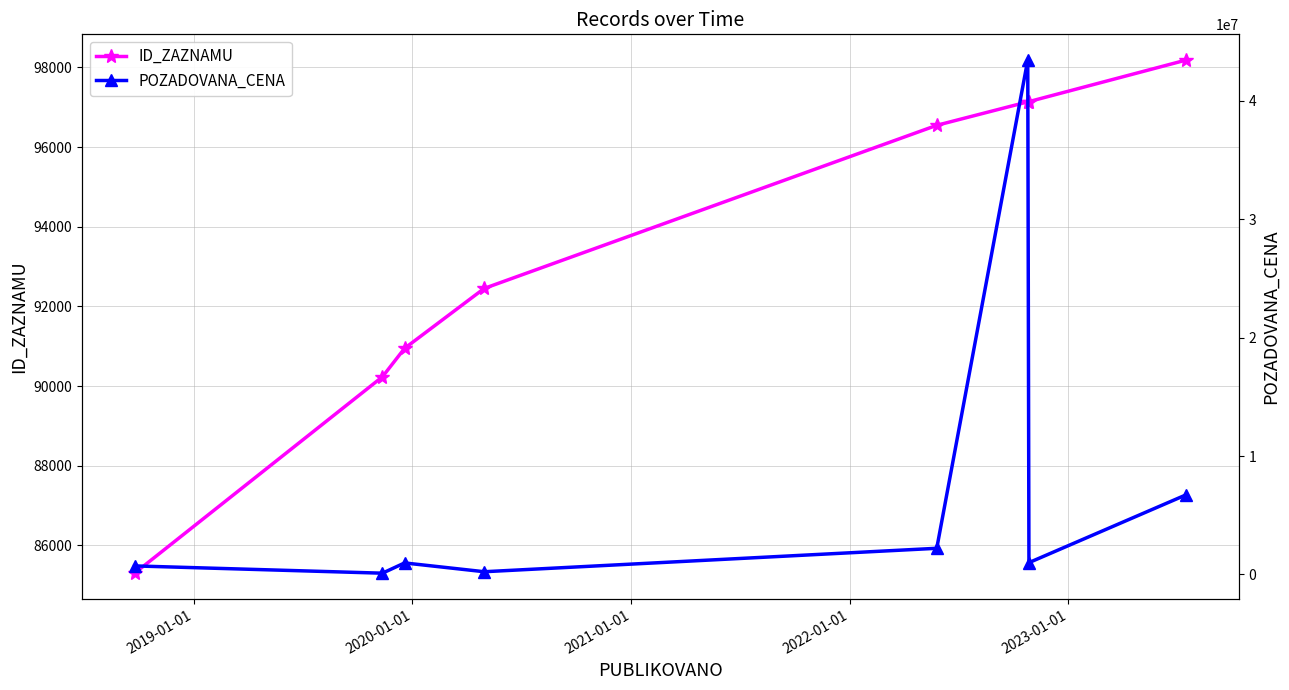

What is the value of the POZADOVANA_CENA point at the 7th from the left?

997290